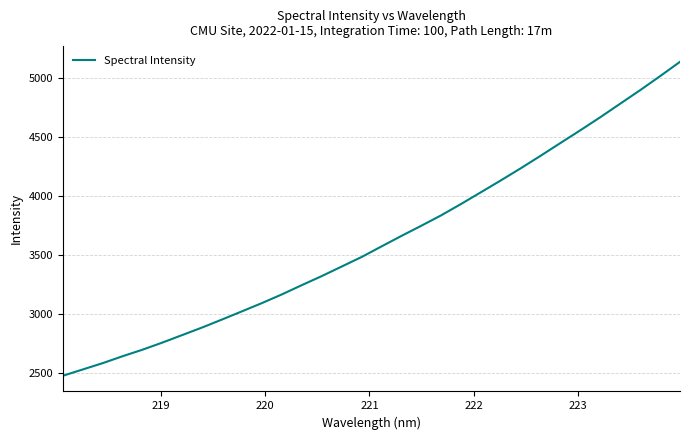

What is the difference between the maximum and minimum values?

2657.4